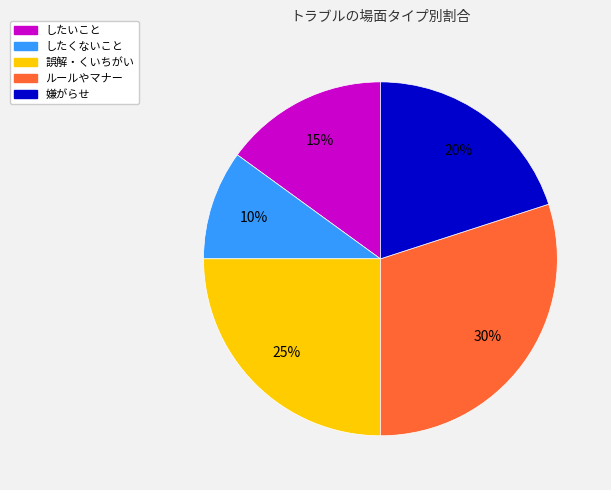

Combined, do ルールやマナー and したくないこと account for over 50%?

No